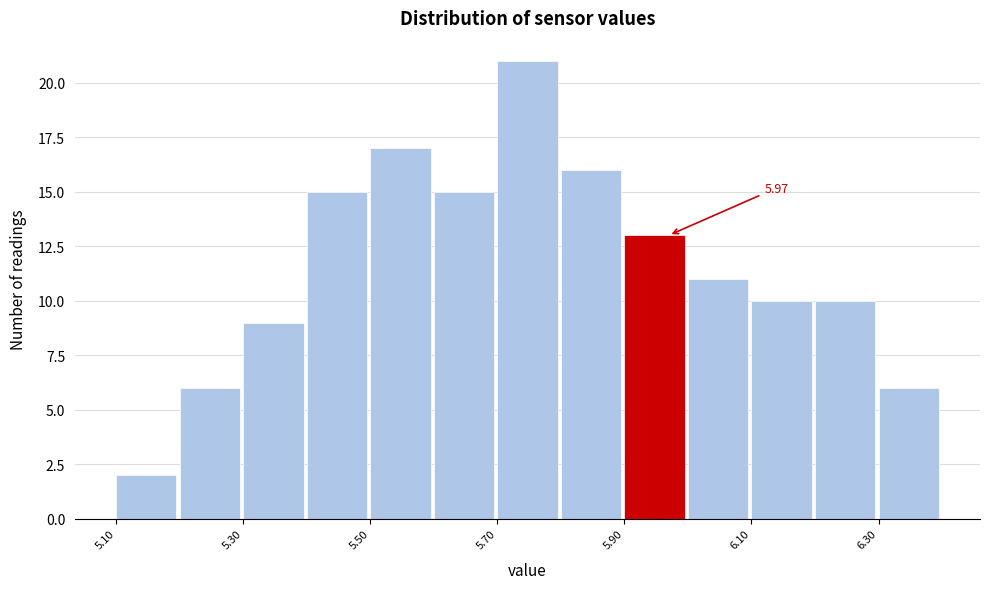

Over which range of the x-axis is the bar tallest?

5.7 to 5.8